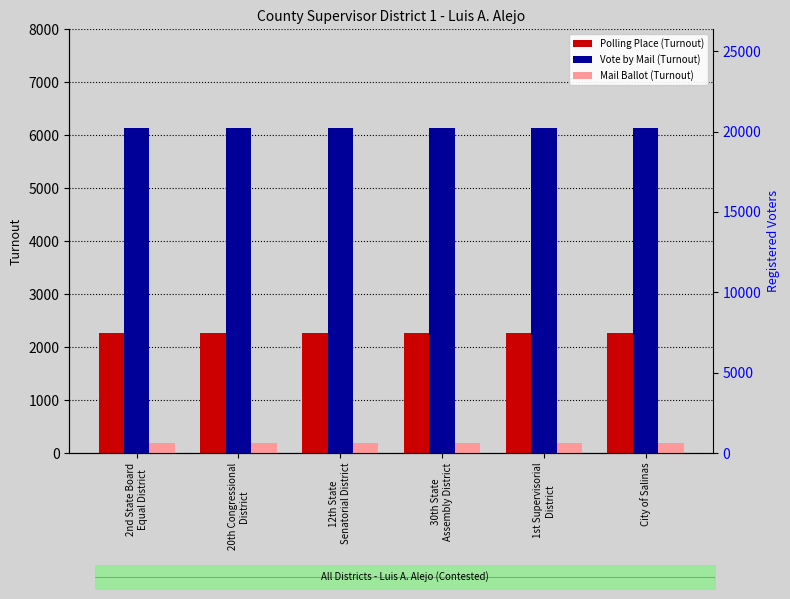

Reading right to left, transcribe all the data shown in this chart.

Polling Place (Turnout): City of Salinas=2260	1st Supervisorial
District=2260	30th State
Assembly District=2260	12th State
Senatorial District=2260	20th Congressional
District=2260	2nd State Board
Equal District=2260
Vote by Mail (Turnout): City of Salinas=6144	1st Supervisorial
District=6144	30th State
Assembly District=6144	12th State
Senatorial District=6144	20th Congressional
District=6144	2nd State Board
Equal District=6144
Mail Ballot (Turnout): City of Salinas=182	1st Supervisorial
District=182	30th State
Assembly District=182	12th State
Senatorial District=182	20th Congressional
District=182	2nd State Board
Equal District=182